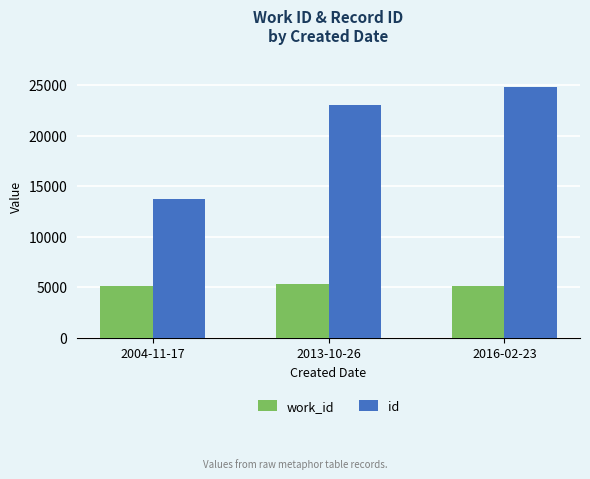

At which category is the sum across all series the highest?

2016-02-23